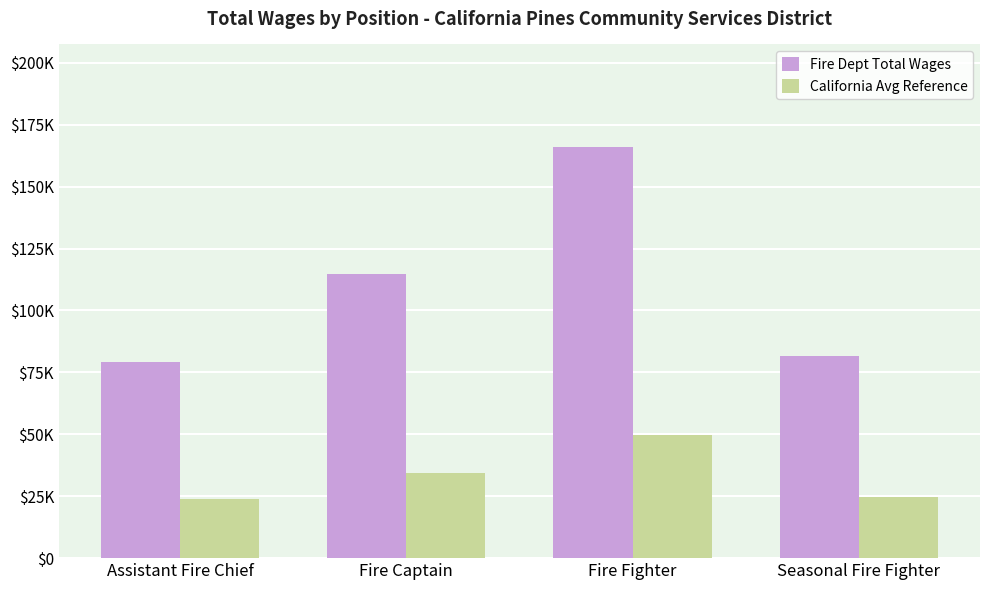

Rank the series by their average value, from lowest to highest.

California Avg Reference, Fire Dept Total Wages